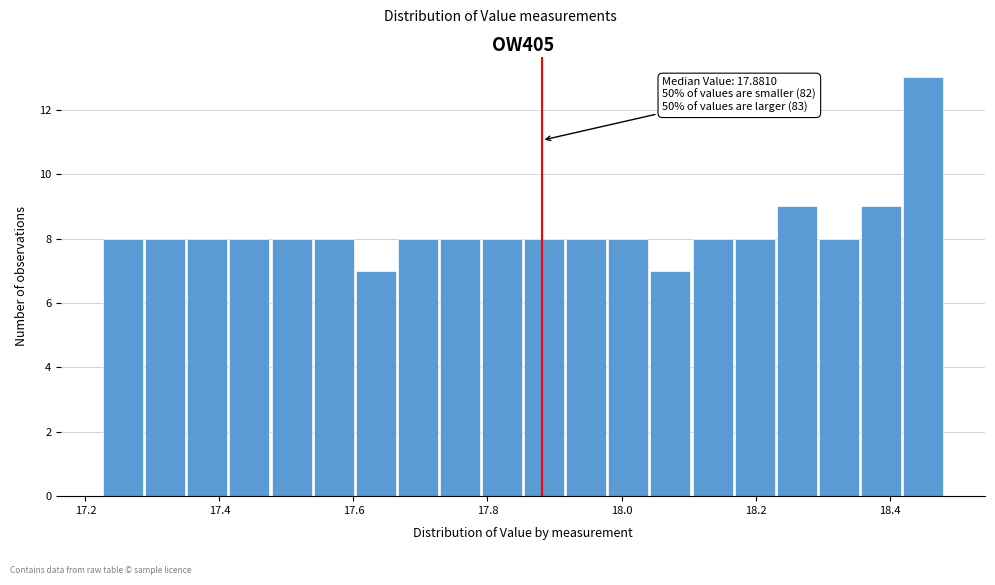

Around what value on the x-axis is the tallest bar? Give the approximate position of its centre, as read against the axis.

18.44